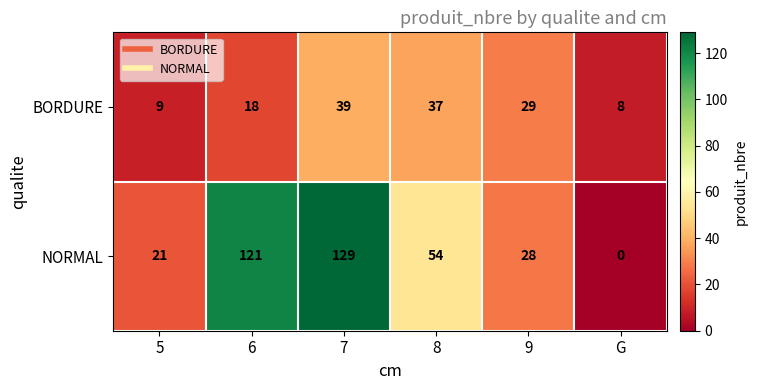

How many data points does each series have?

6